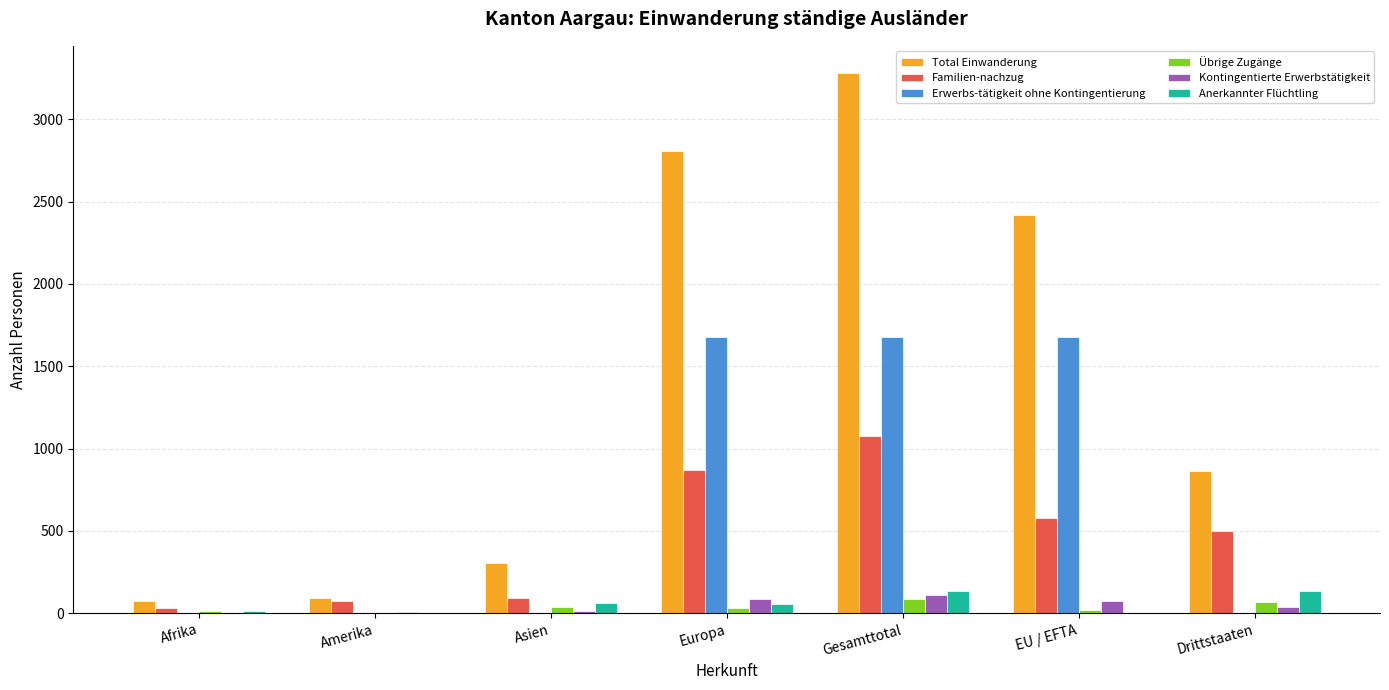

Count the number of categories in the chart.

7